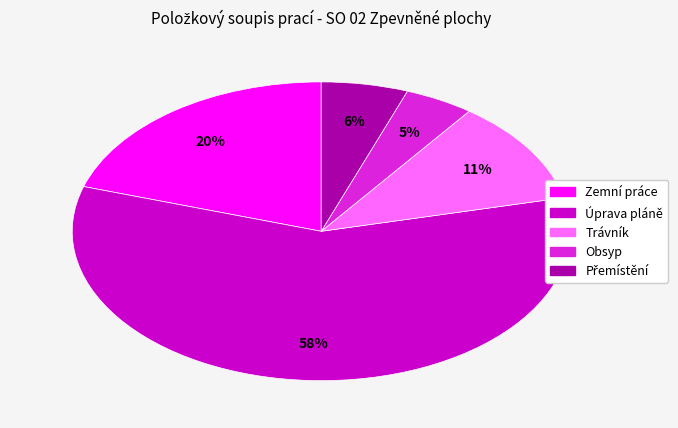

True or false: Zemní práce accounts for 10% of the total.

False